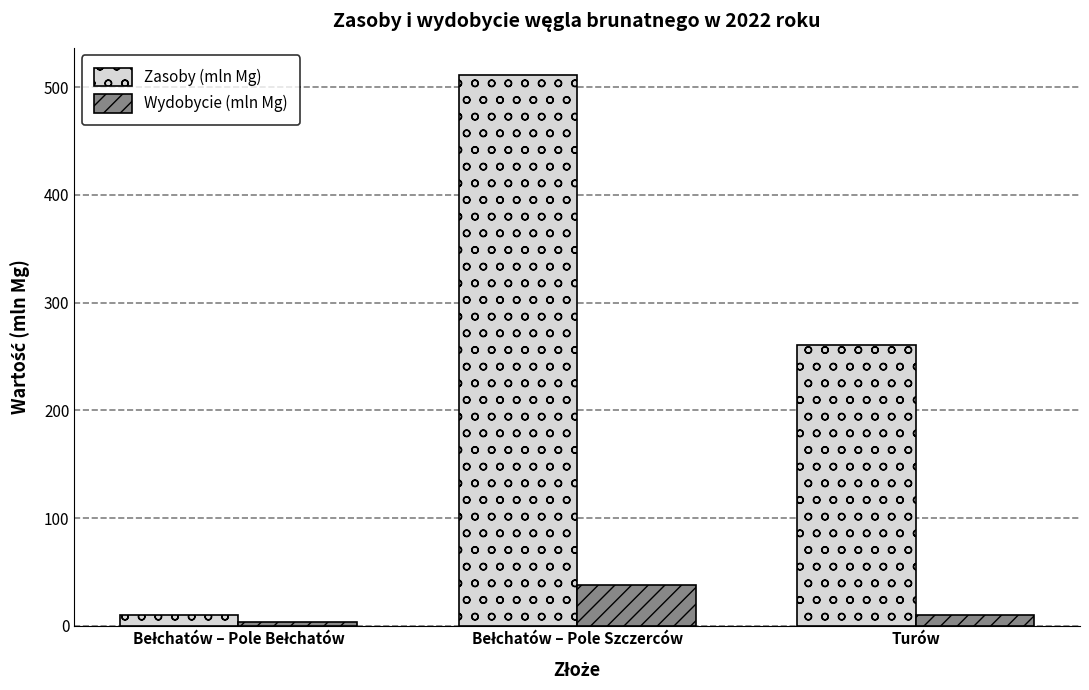

What are all the series names shown in the legend?

Zasoby (mln Mg), Wydobycie (mln Mg)